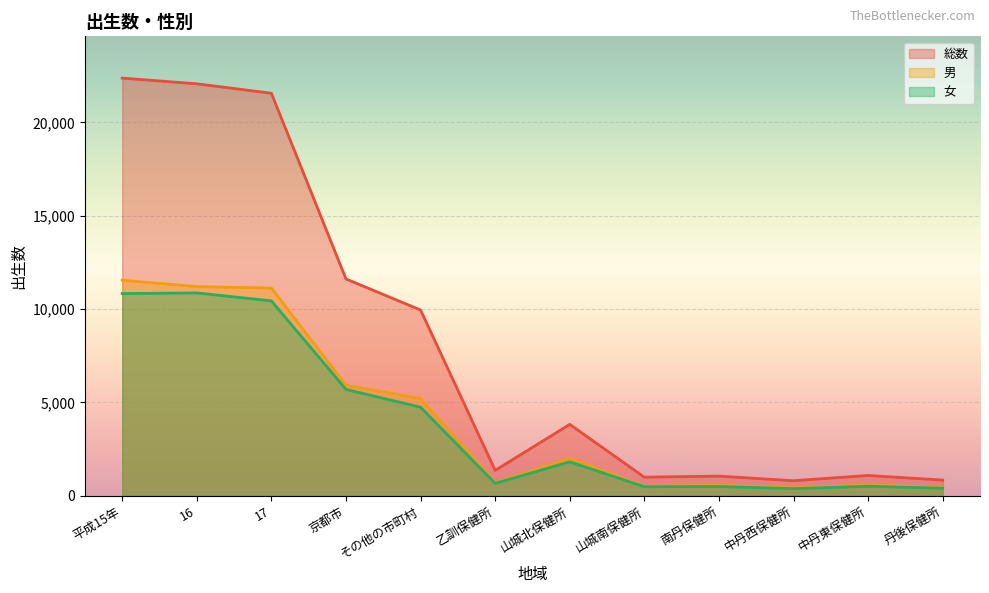

What is the spread (max minus min) of values at 山城北保健所?

2007